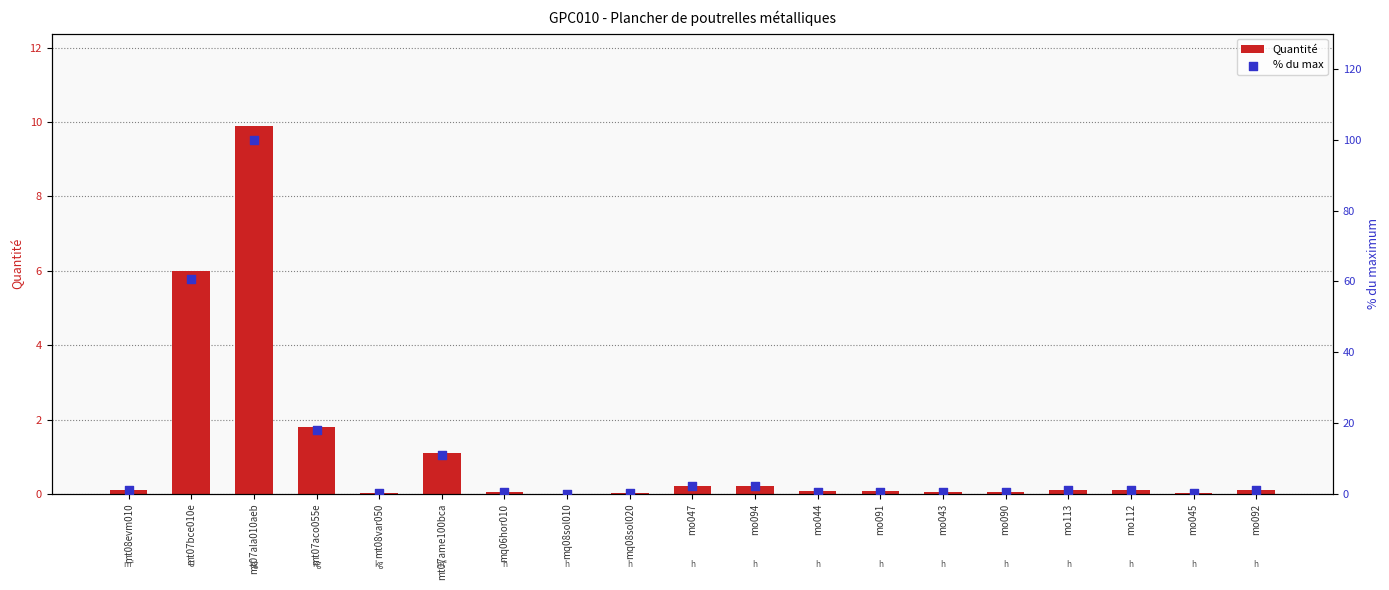

Is the value of % du max at mo044 greater than the value of Quantité at mq08sol020?

Yes